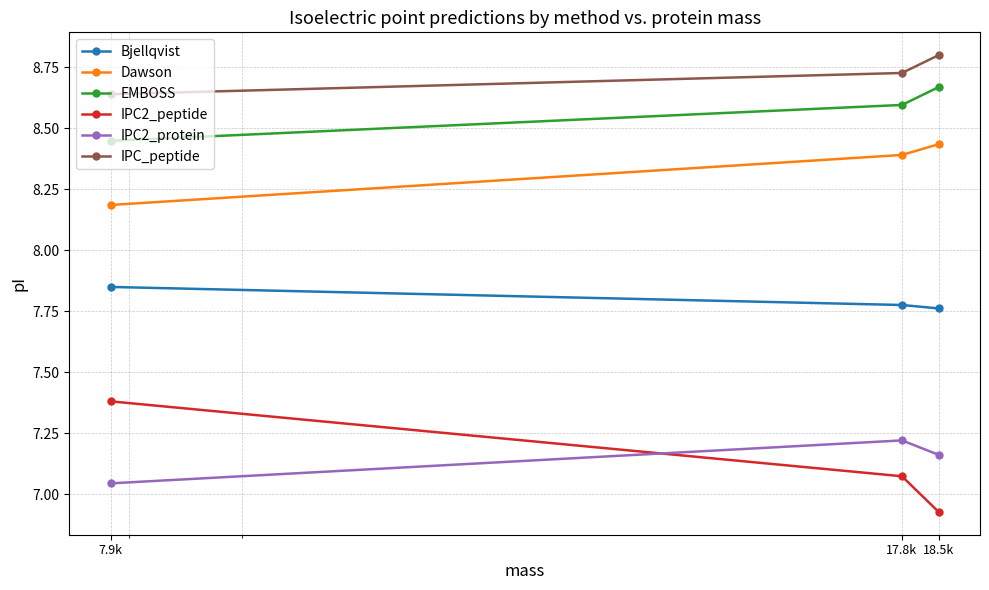

What is the greatest value displayed?

8.8